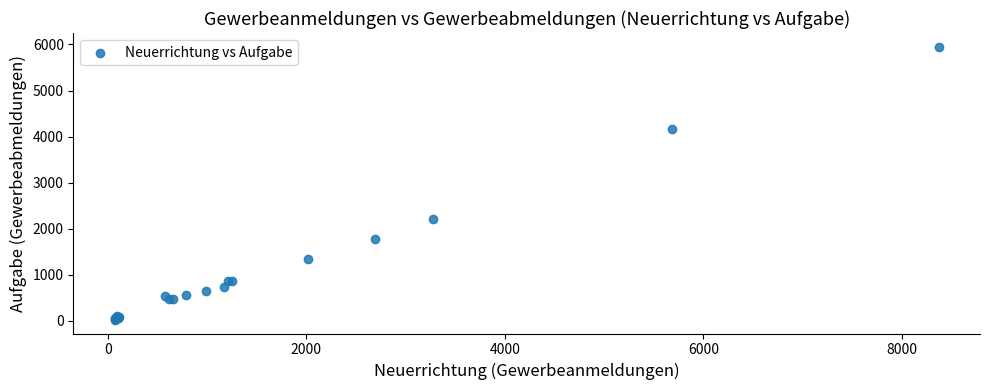

What Y value in the scatter plot is closest to 2985?

2202